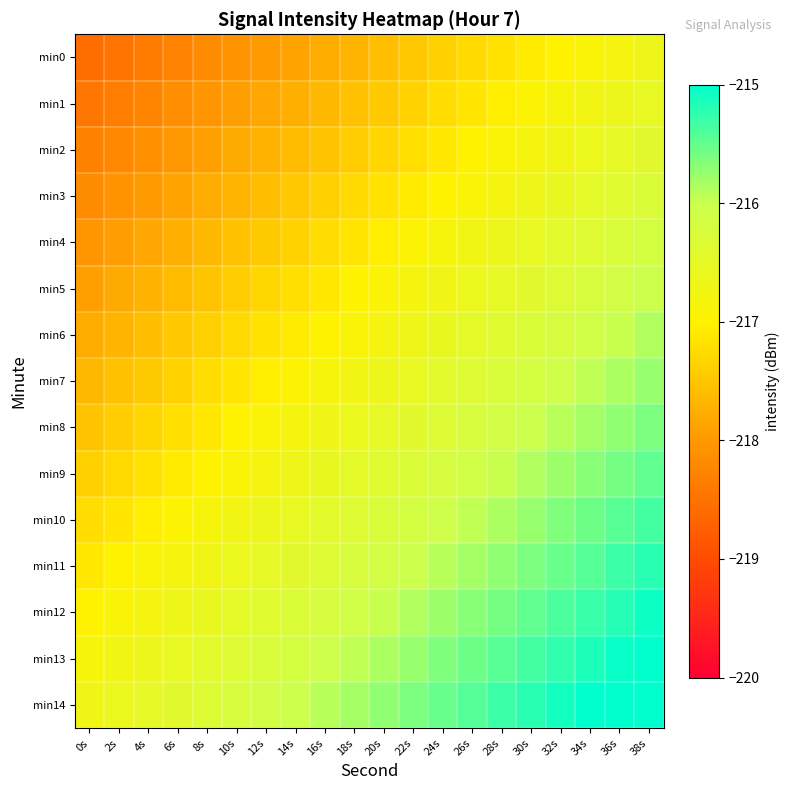

What is the total value across all series at 12s?

-3255.7